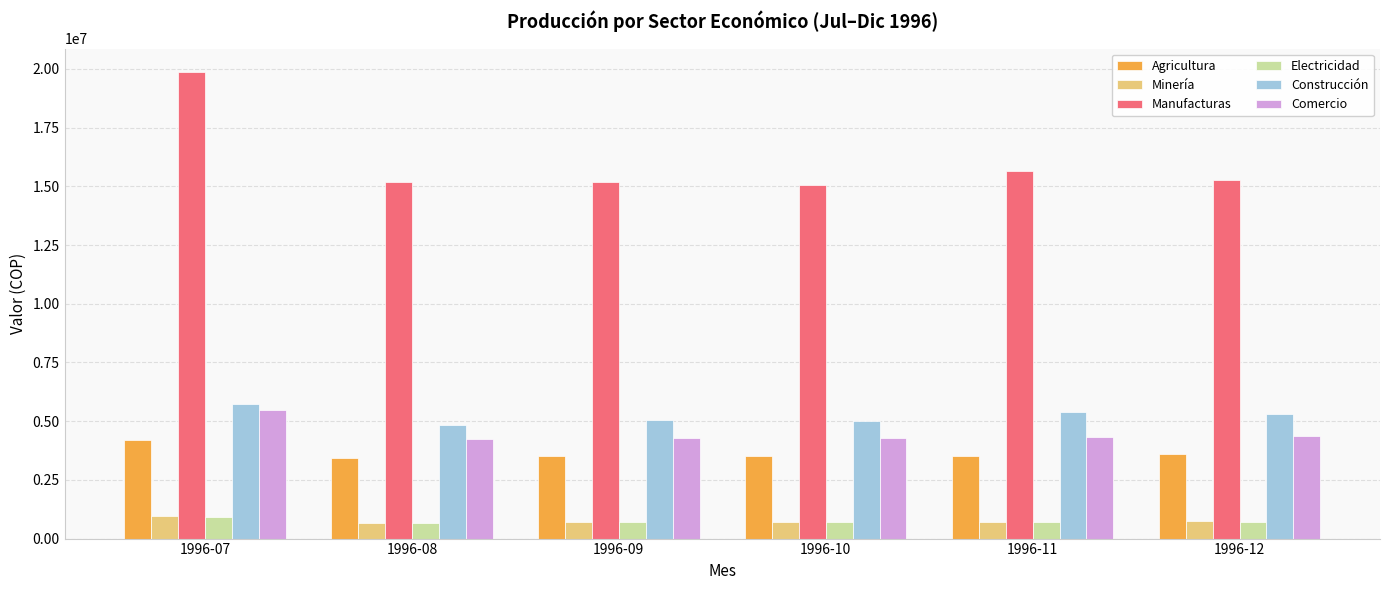

What are all the series names shown in the legend?

Agricultura, Minería, Manufacturas, Electricidad, Construcción, Comercio